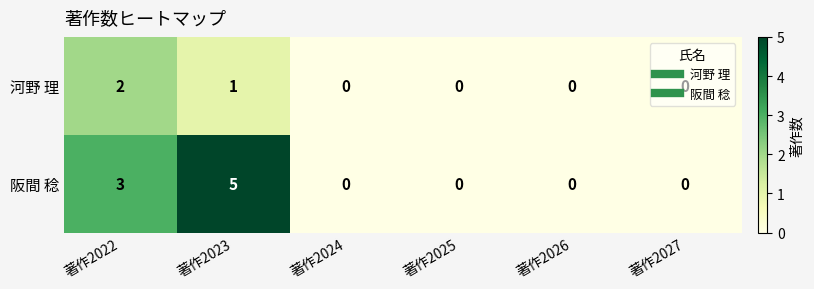

What is the sum of all 河野 理 values?

3